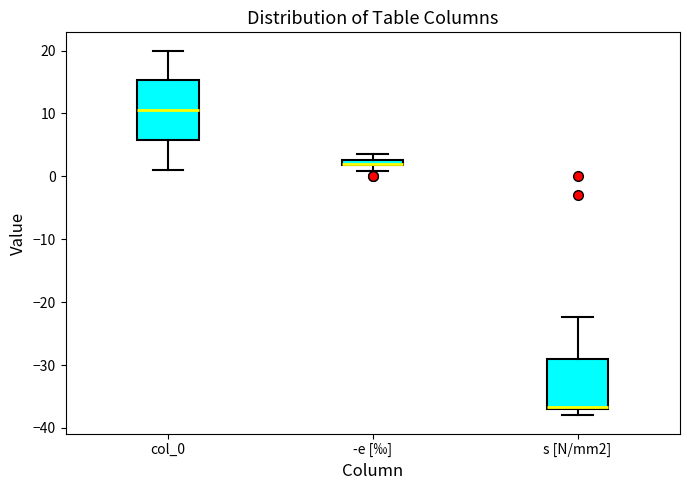

Where does the upper whisker of the box for s [N/mm2] end on the y-axis? The values are not printed on the chart, so give them approximately, as read against the axis.

-22